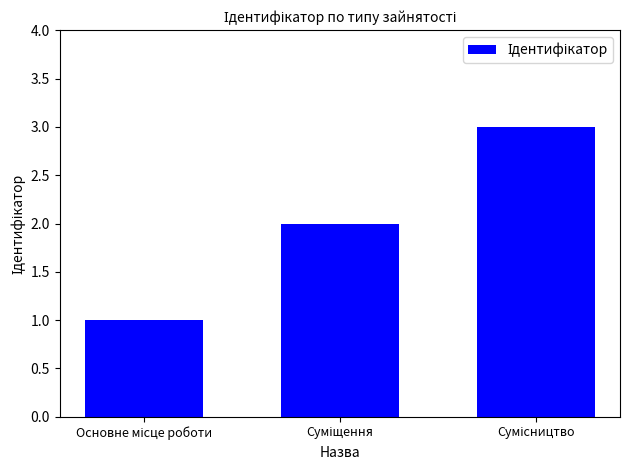

What is the greatest value displayed?

3